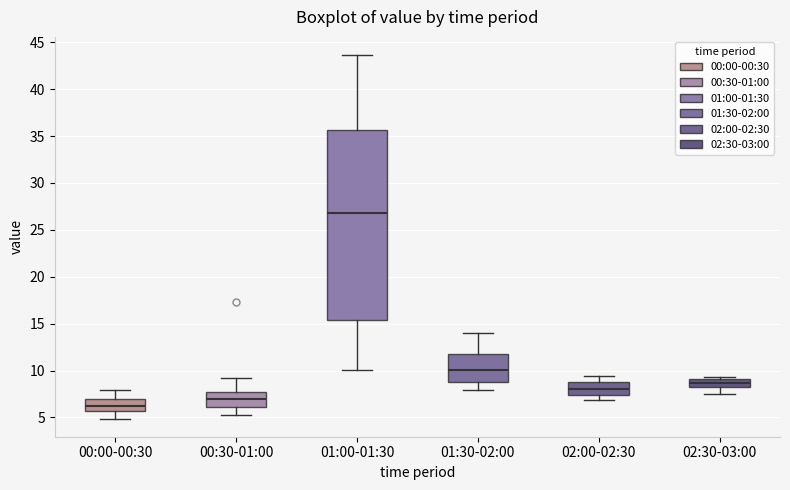

Which box has the lowest median line?

00:00-00:30